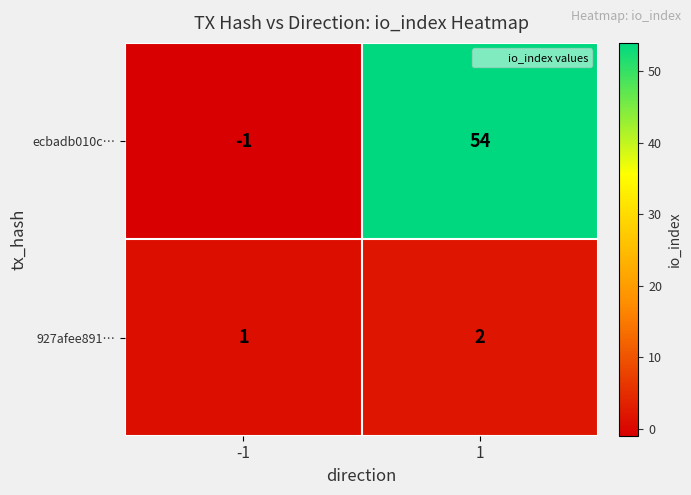

Which series has the largest range (max minus min)?

ecbadb010c…